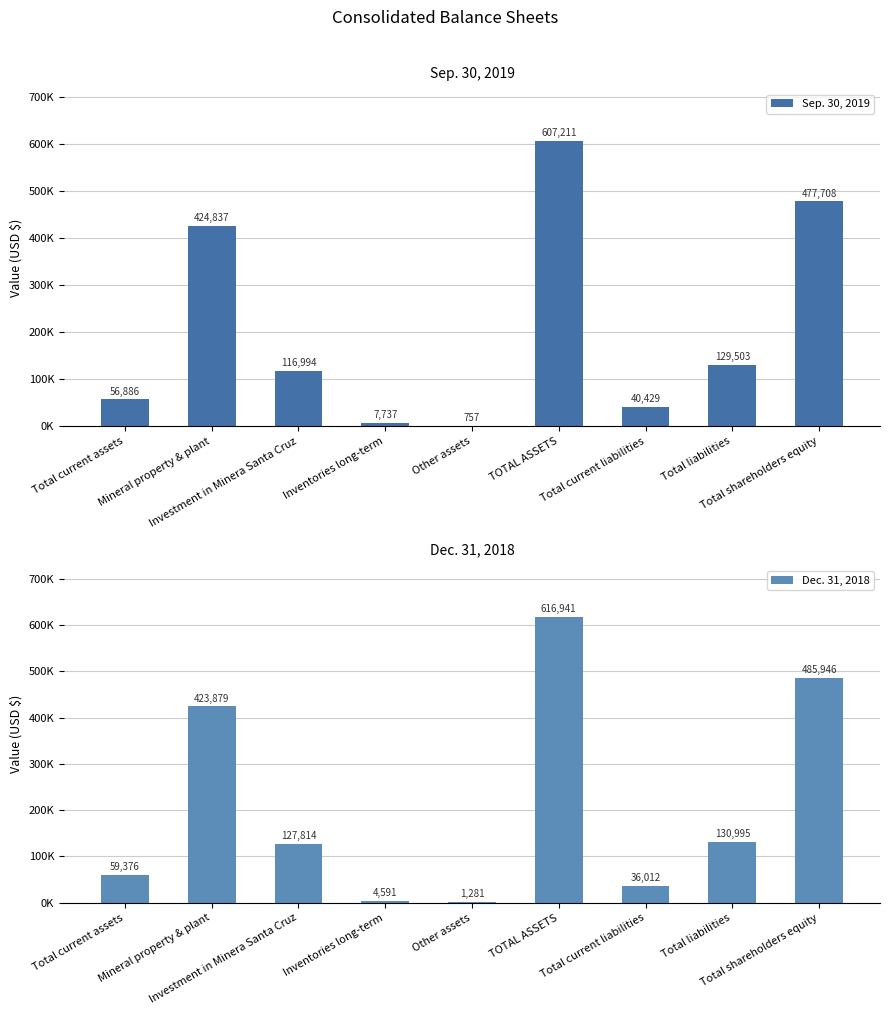

What are all the series names shown in the legend?

Sep. 30, 2019, Dec. 31, 2018